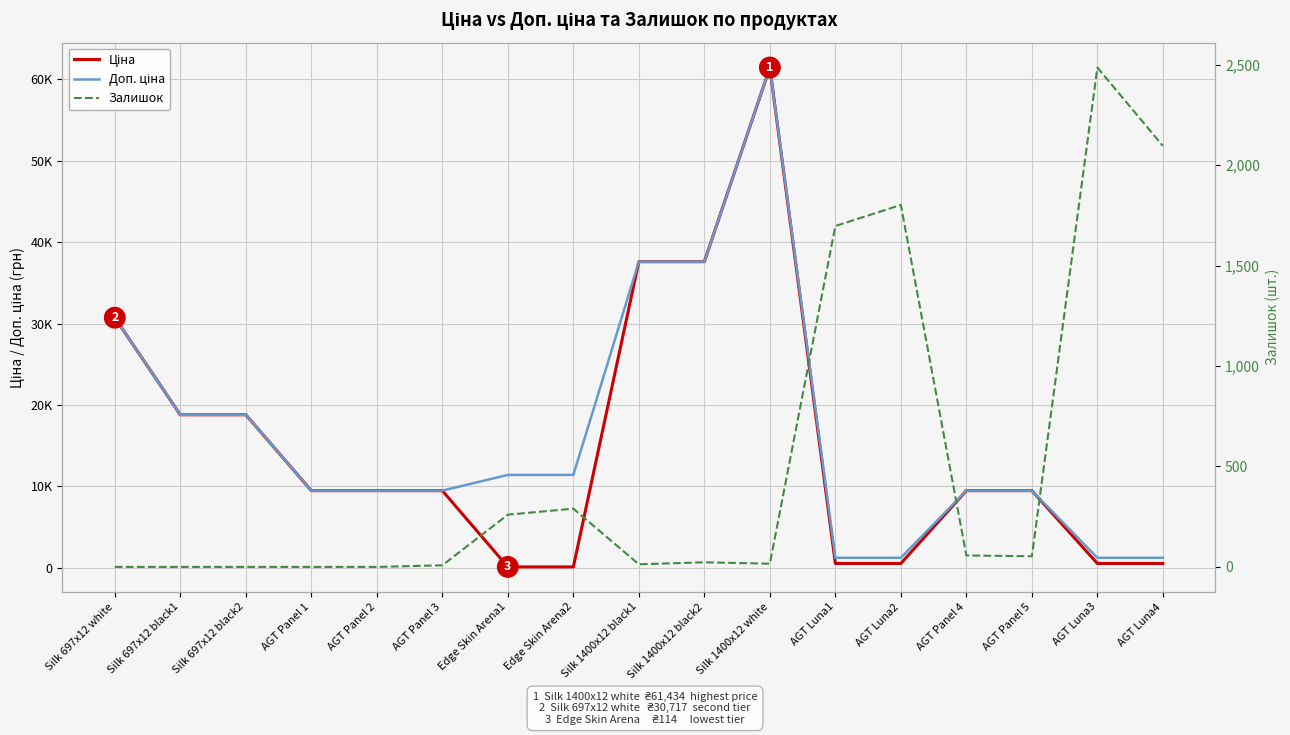

What is the average value of the Ціна series?

14983.3